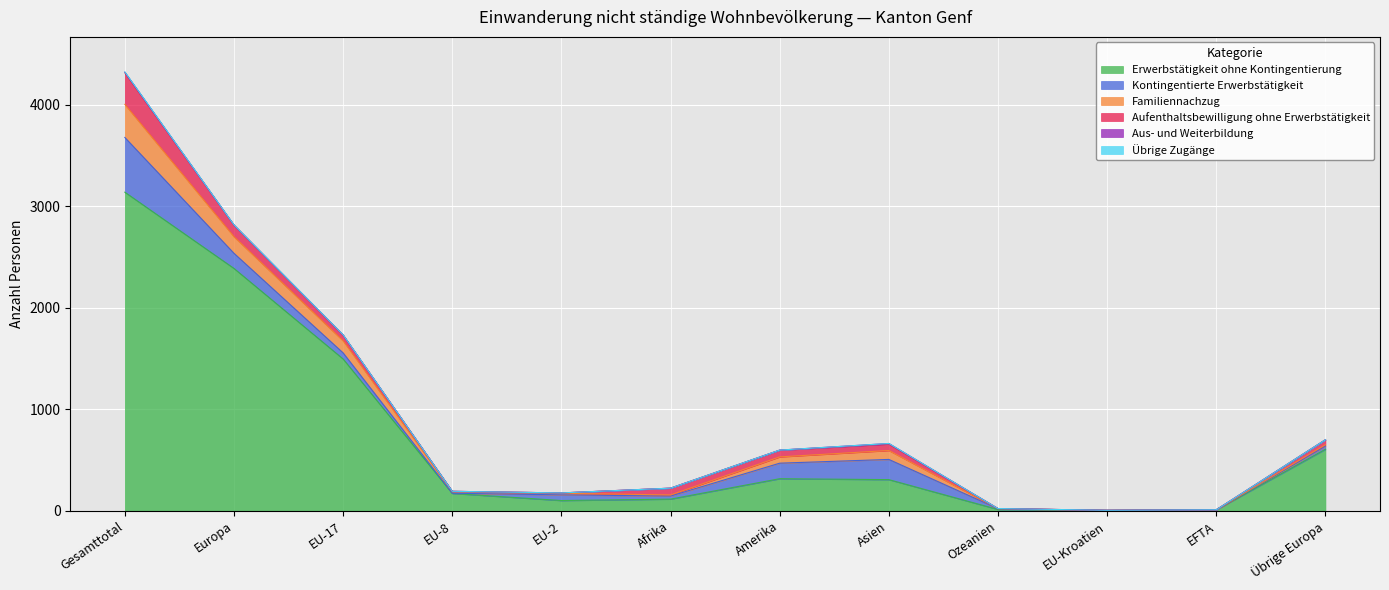

What is the value of the Familiennachzug point at the 1st from the left?

326